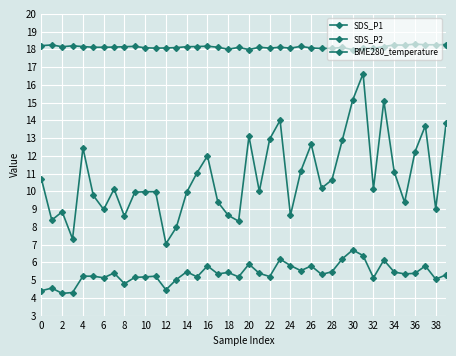

How many series are shown in this chart?

3